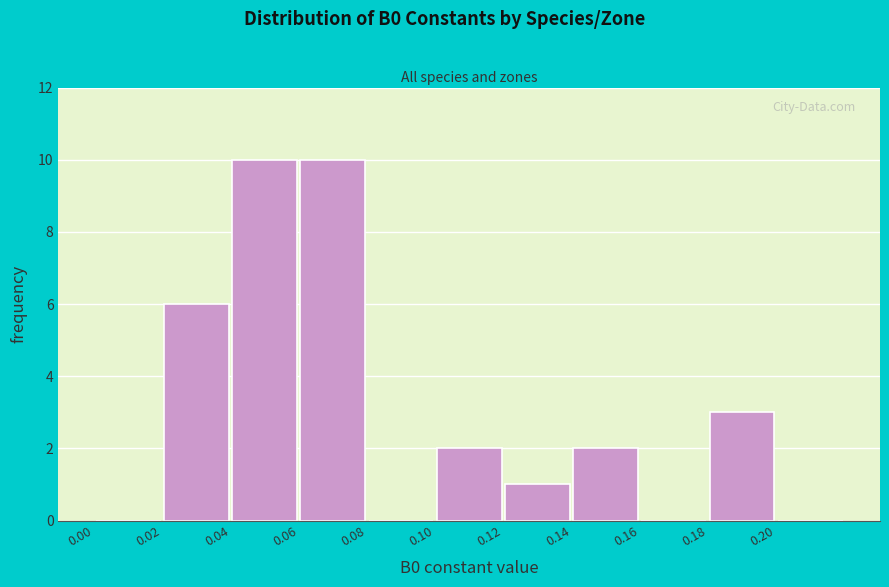

Reading left to right, list every bar in this chart as the range it spans on the x-axis followed by its height. The values are not printed on the chart, so give them approximately, as read against the axis.

0.00 to 0.02: 0
0.02 to 0.04: 6
0.04 to 0.06: 10
0.06 to 0.08: 10
0.08 to 0.10: 0
0.10 to 0.12: 2
0.12 to 0.14: 1
0.14 to 0.16: 2
0.16 to 0.18: 0
0.18 to 0.20: 3
0.20 to 0.22: 0